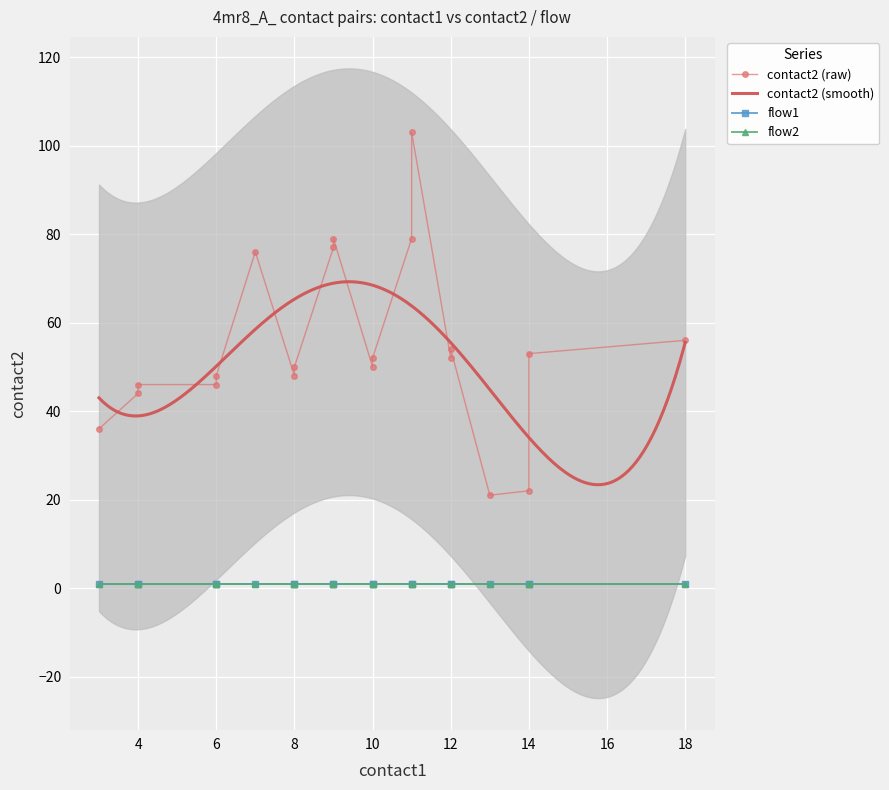

The flow2 series shows 1 at 14. True or false?

True